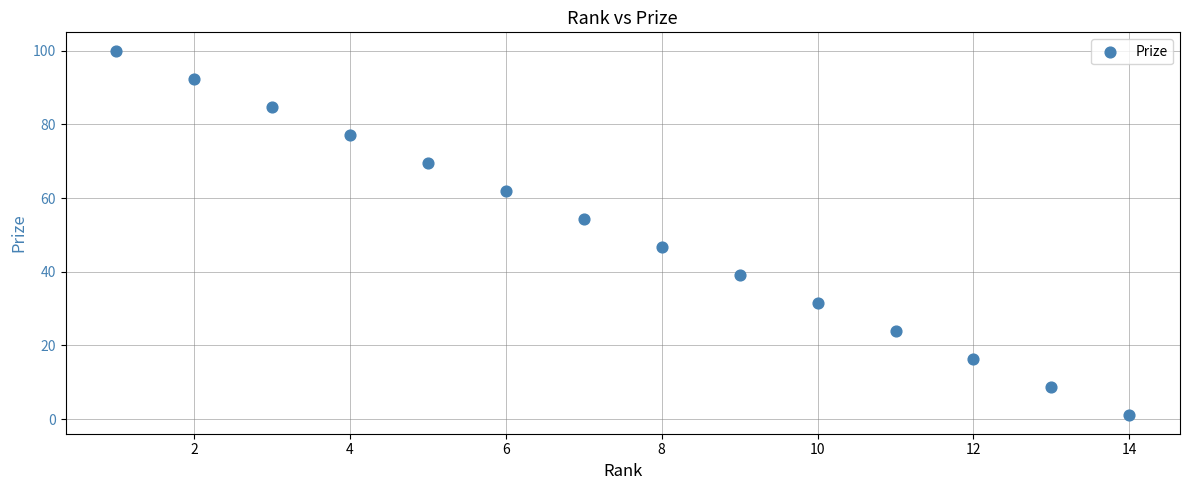

What is the range of X values (max minus min)?

13.0